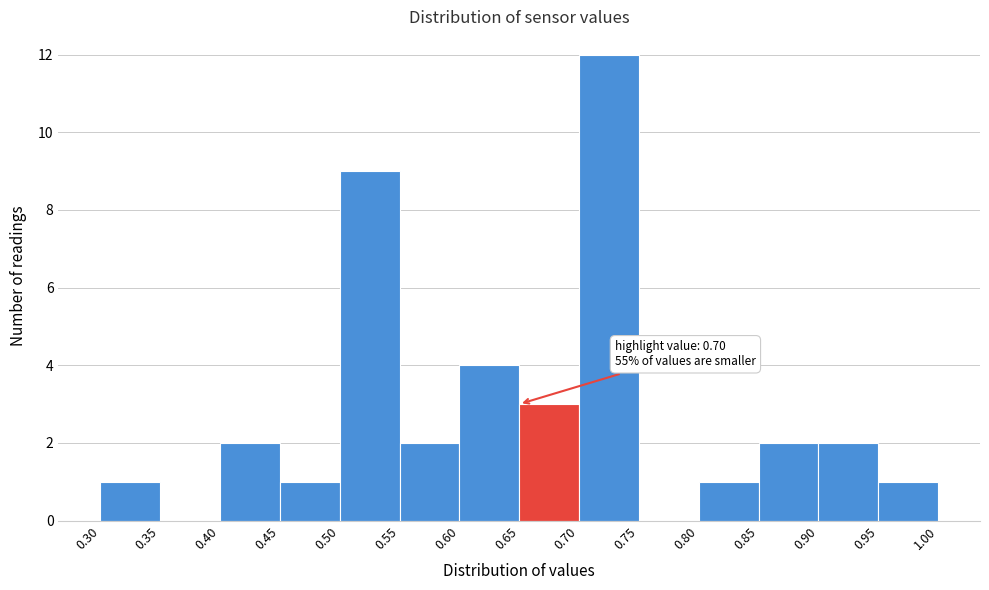

Which range on the x-axis has the tallest bar?

0.70 to 0.75